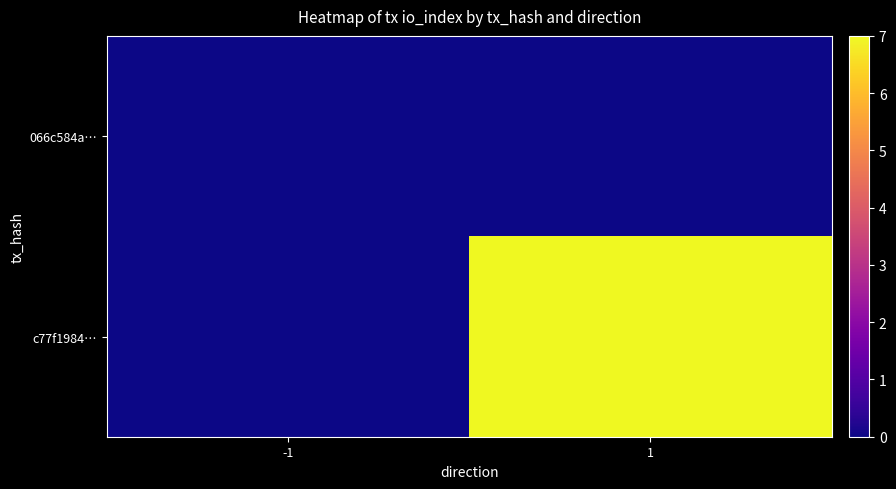

What is the difference between the highest and lowest values at 1?

7